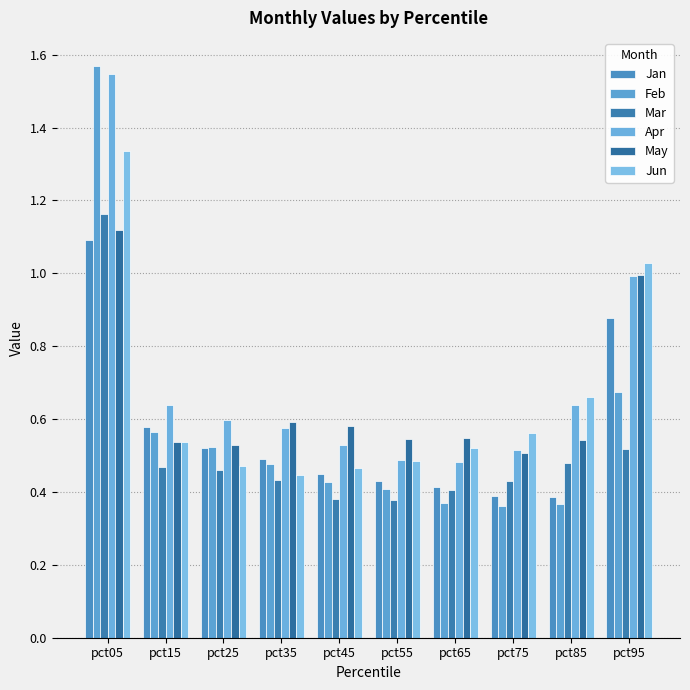

What is the average value of the Apr series?

0.7